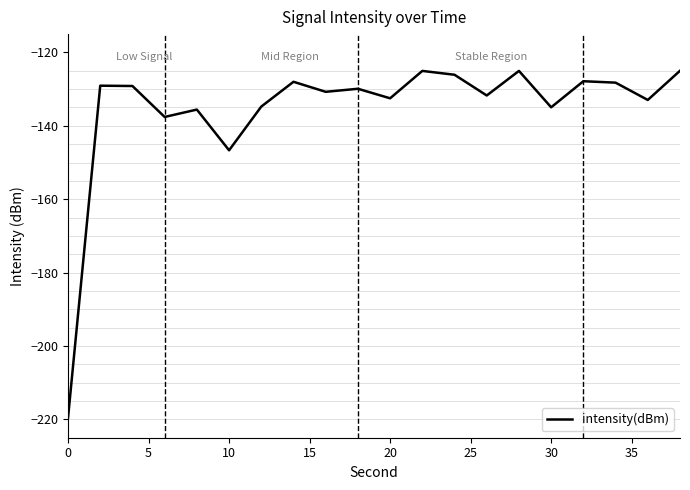

What is the difference between the maximum and minimum values?

94.6